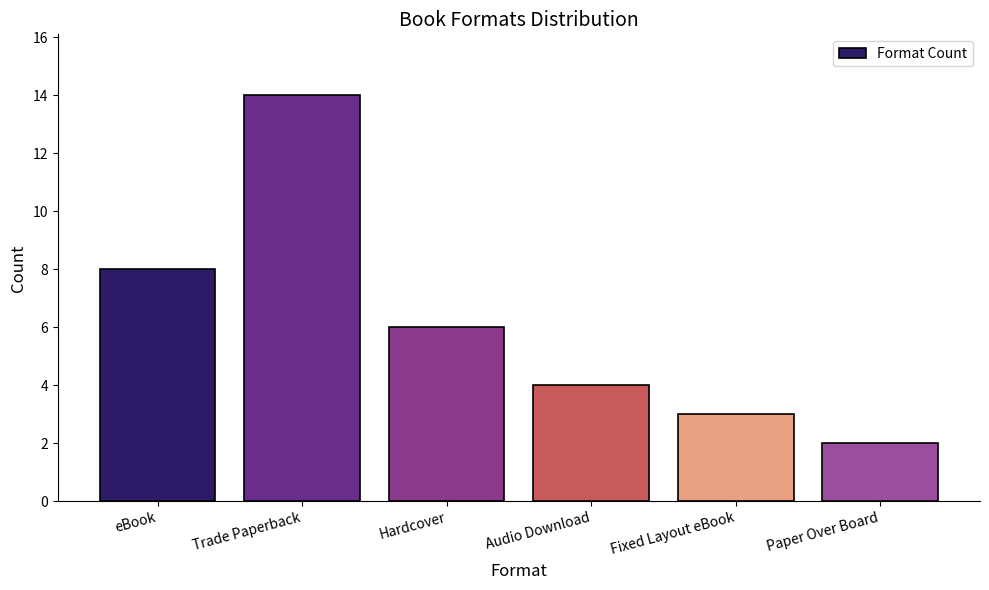

True or false: the data shows 5 at Audio Download.

False